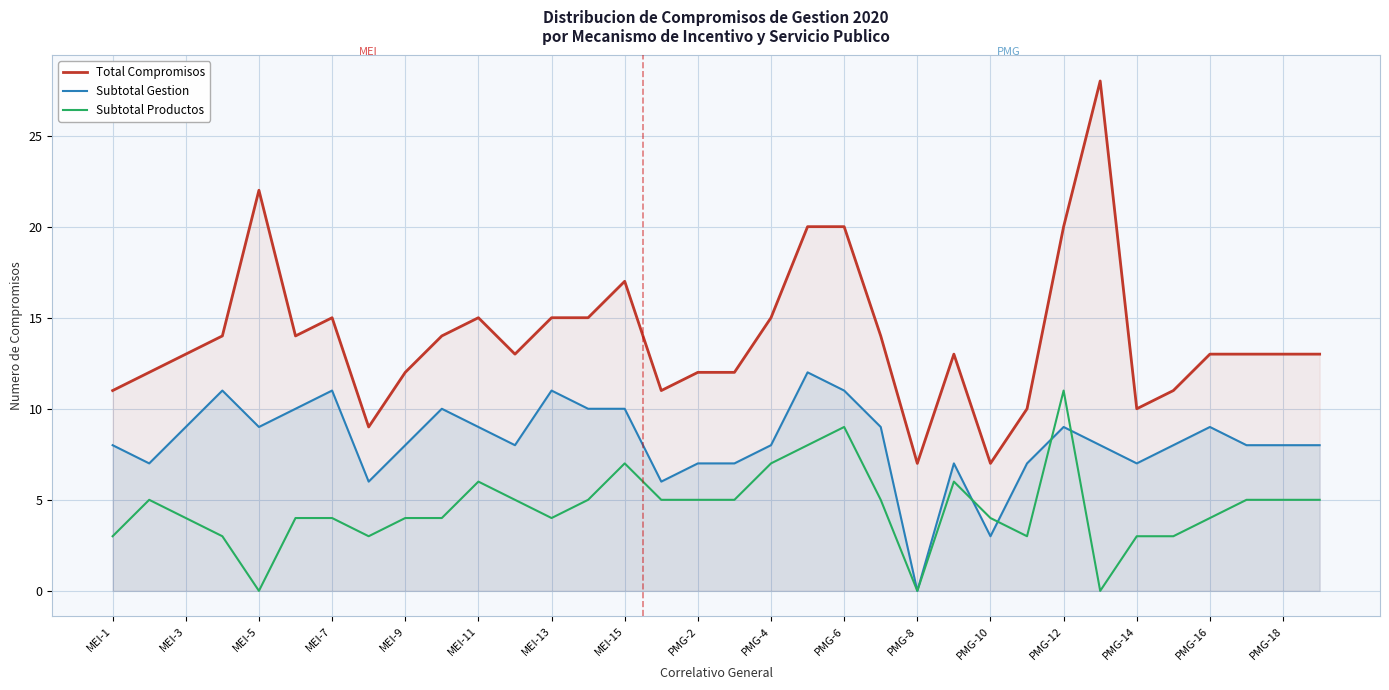

What is the average value of the Total Compromisos series?

14